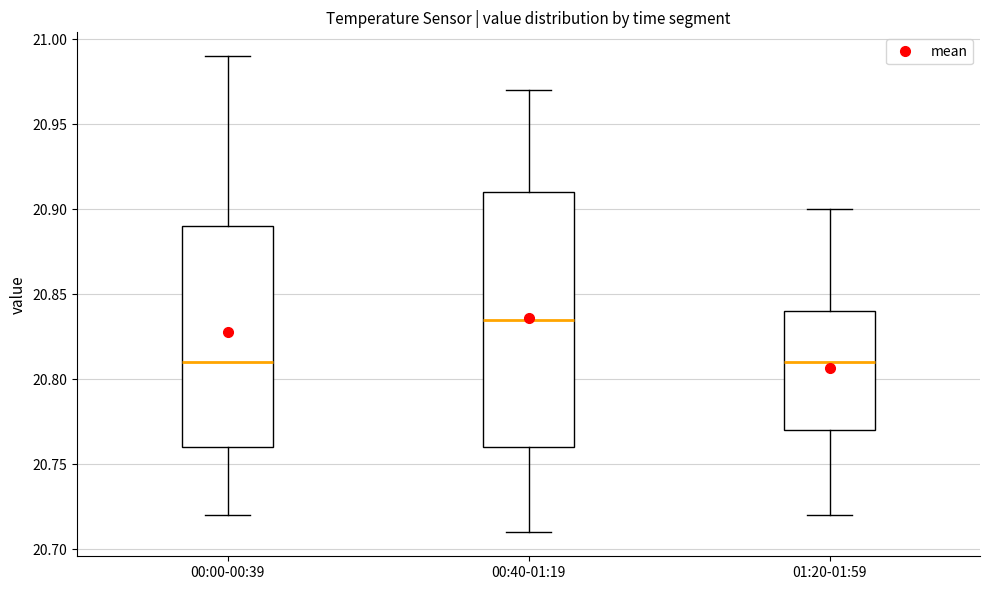

Where is the lower edge of the box for 00:00-00:39 on the y-axis? The values are not printed on the chart, so give them approximately, as read against the axis.

20.760